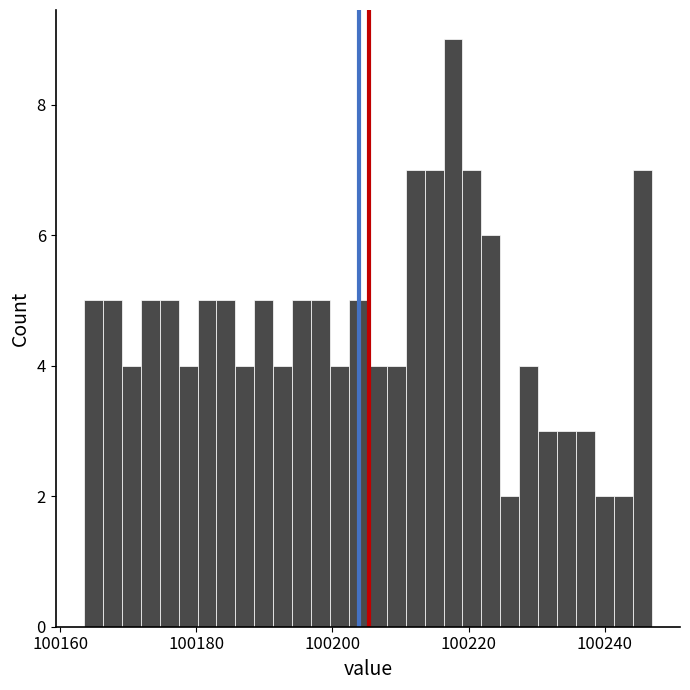

Around what value on the x-axis is the tallest bar? Give the approximate position of its centre, as read against the axis.

100218